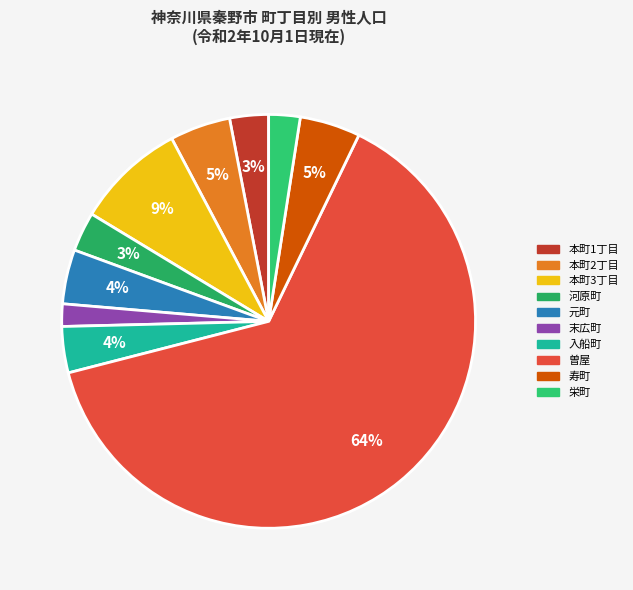

Count the number of slices in the pie.

10